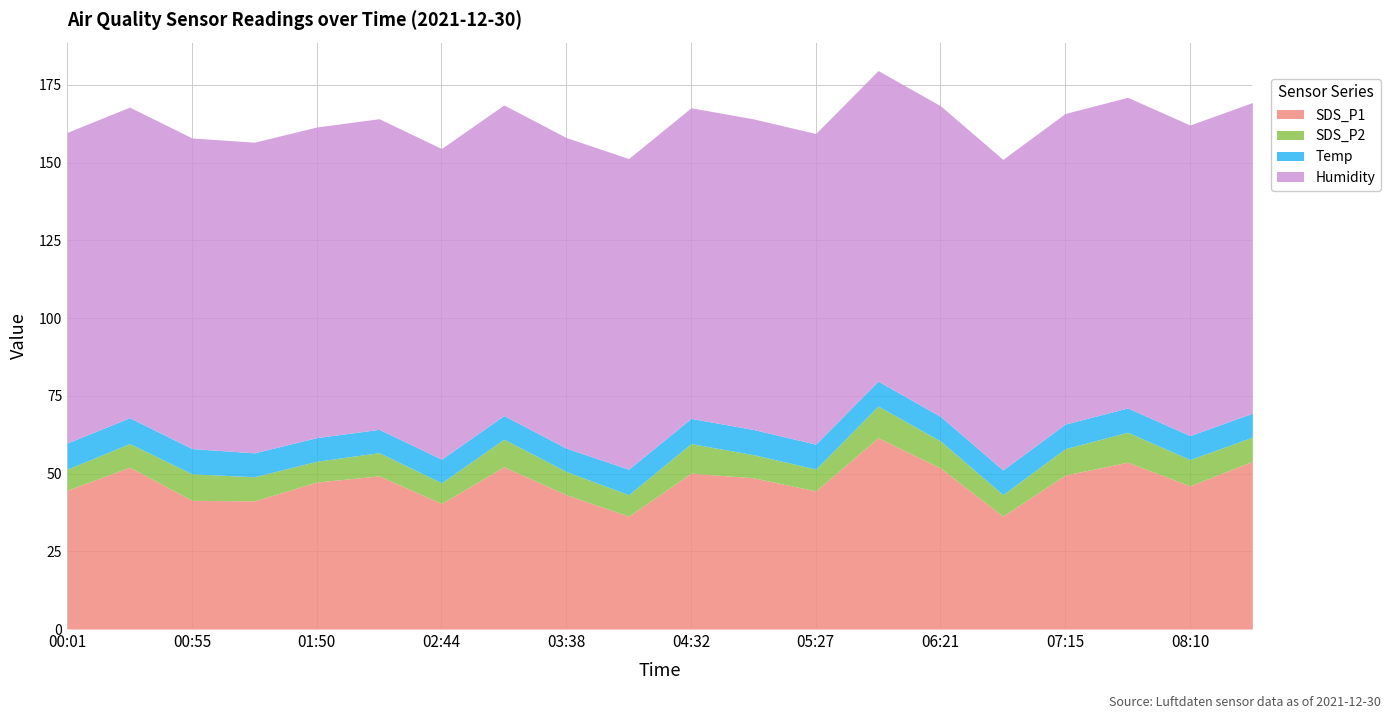

The Temp series shows 7.6 at 02:44. True or false?

True